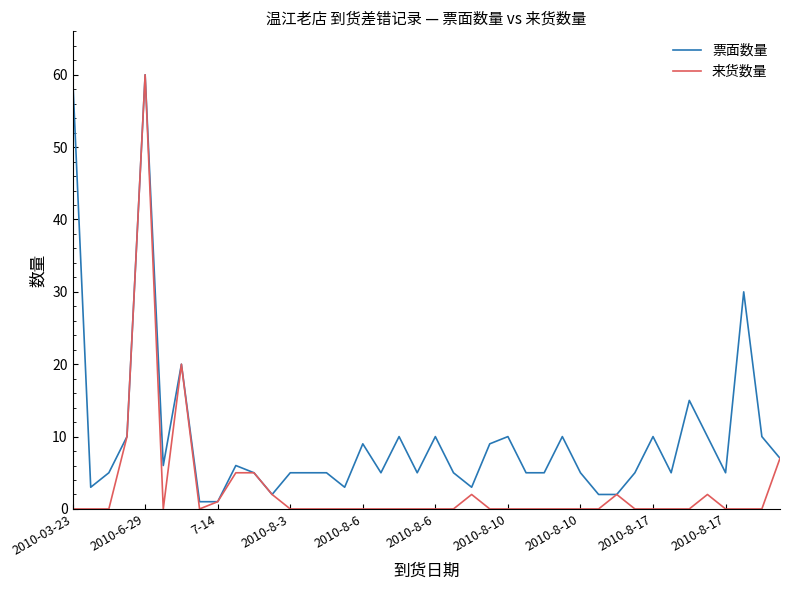

Rank the series by their average value, from highest to lowest.

票面数量, 来货数量